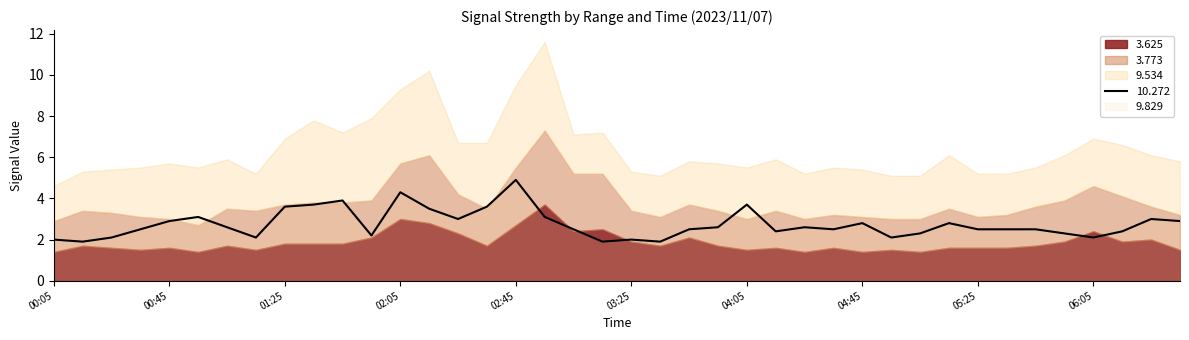

Is it true that 10.272 equals 3.6 at 01:25?

True